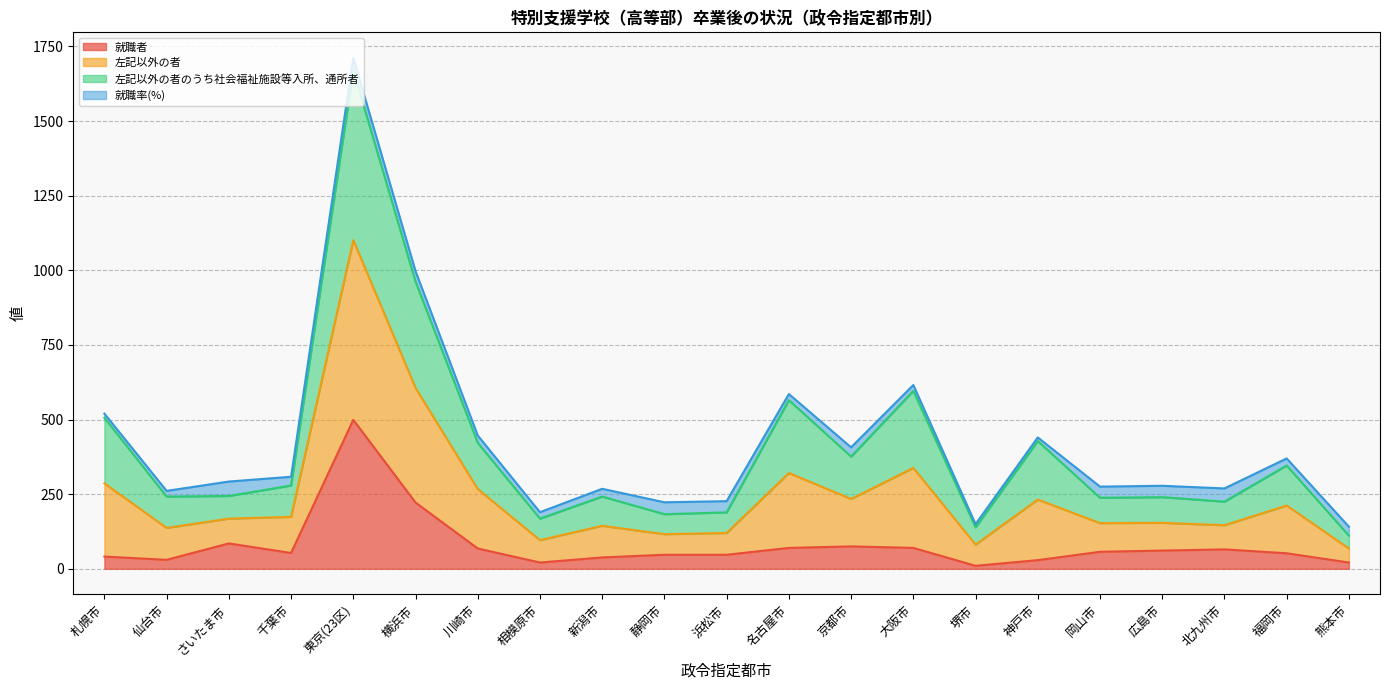

Which category has the lowest value in the 就職者 series?

堺市